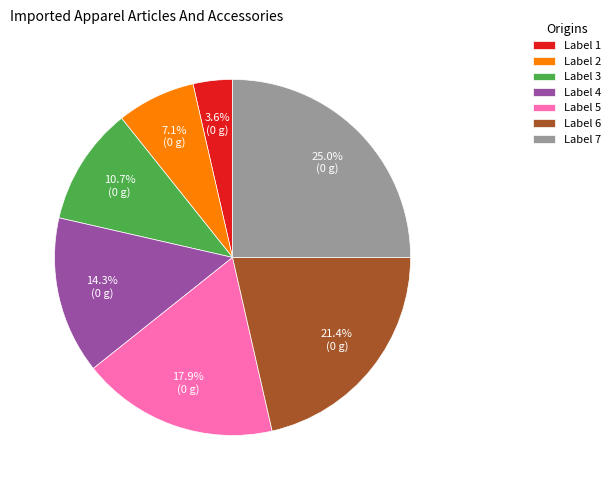

Rank the categories by value from highest to lowest.

Label 7, Label 6, Label 5, Label 4, Label 3, Label 2, Label 1